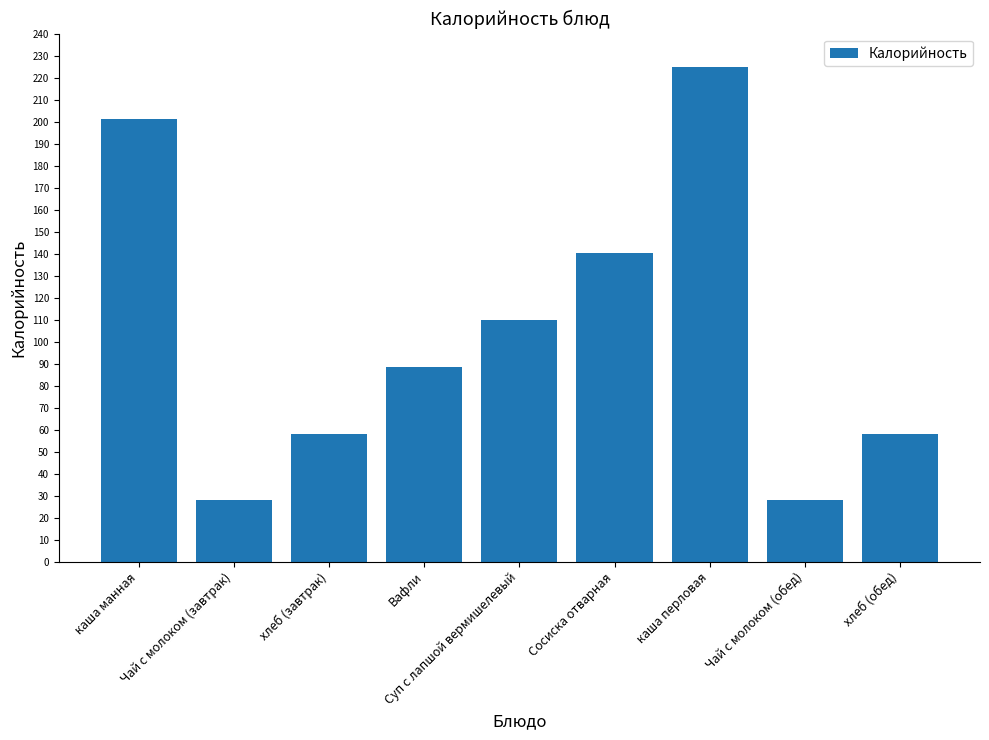

Which category has the highest value across all series?

каша перловая